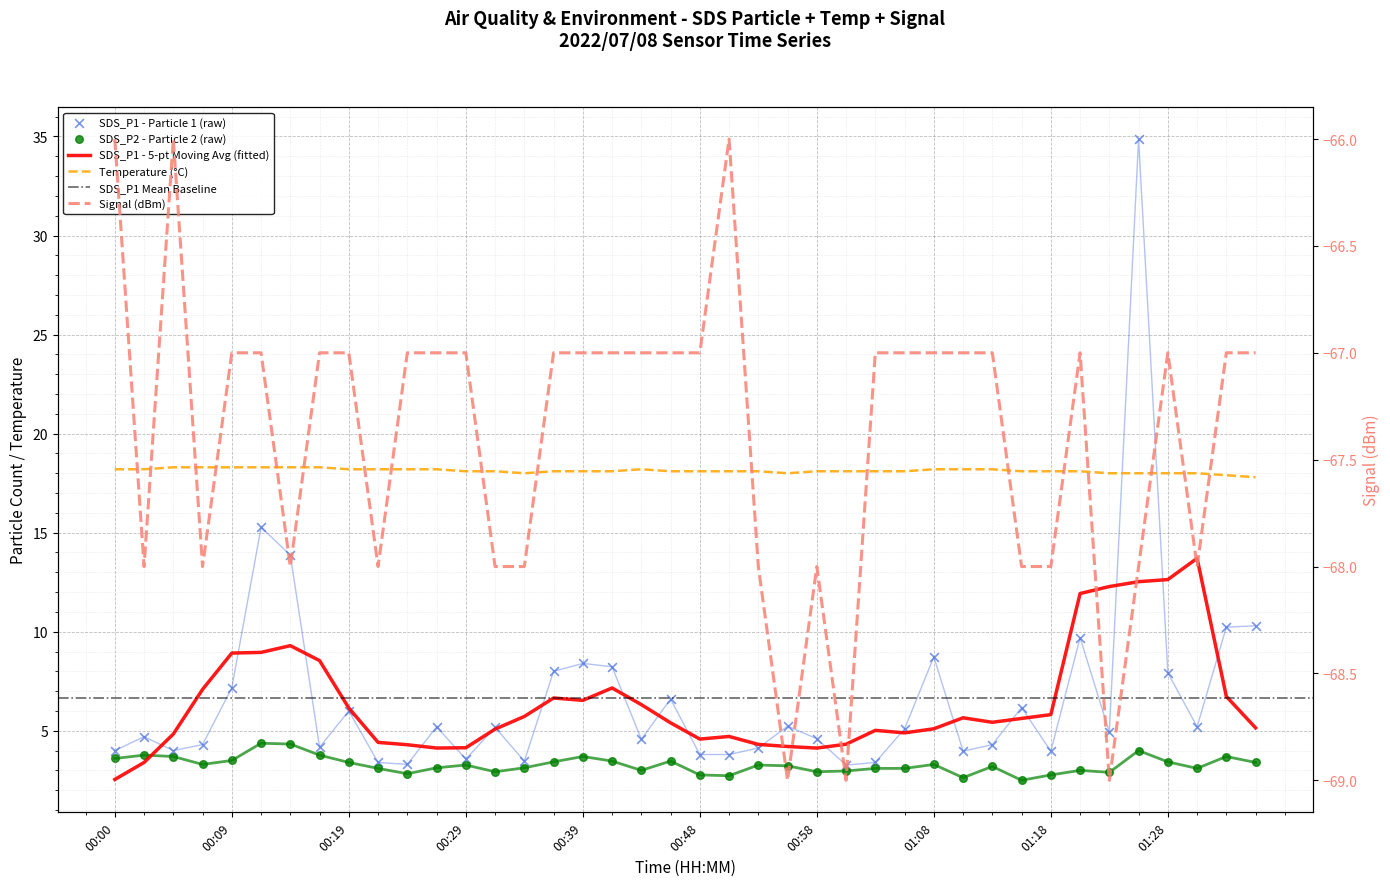

What is the total value across all series at 00:34?

-43.4